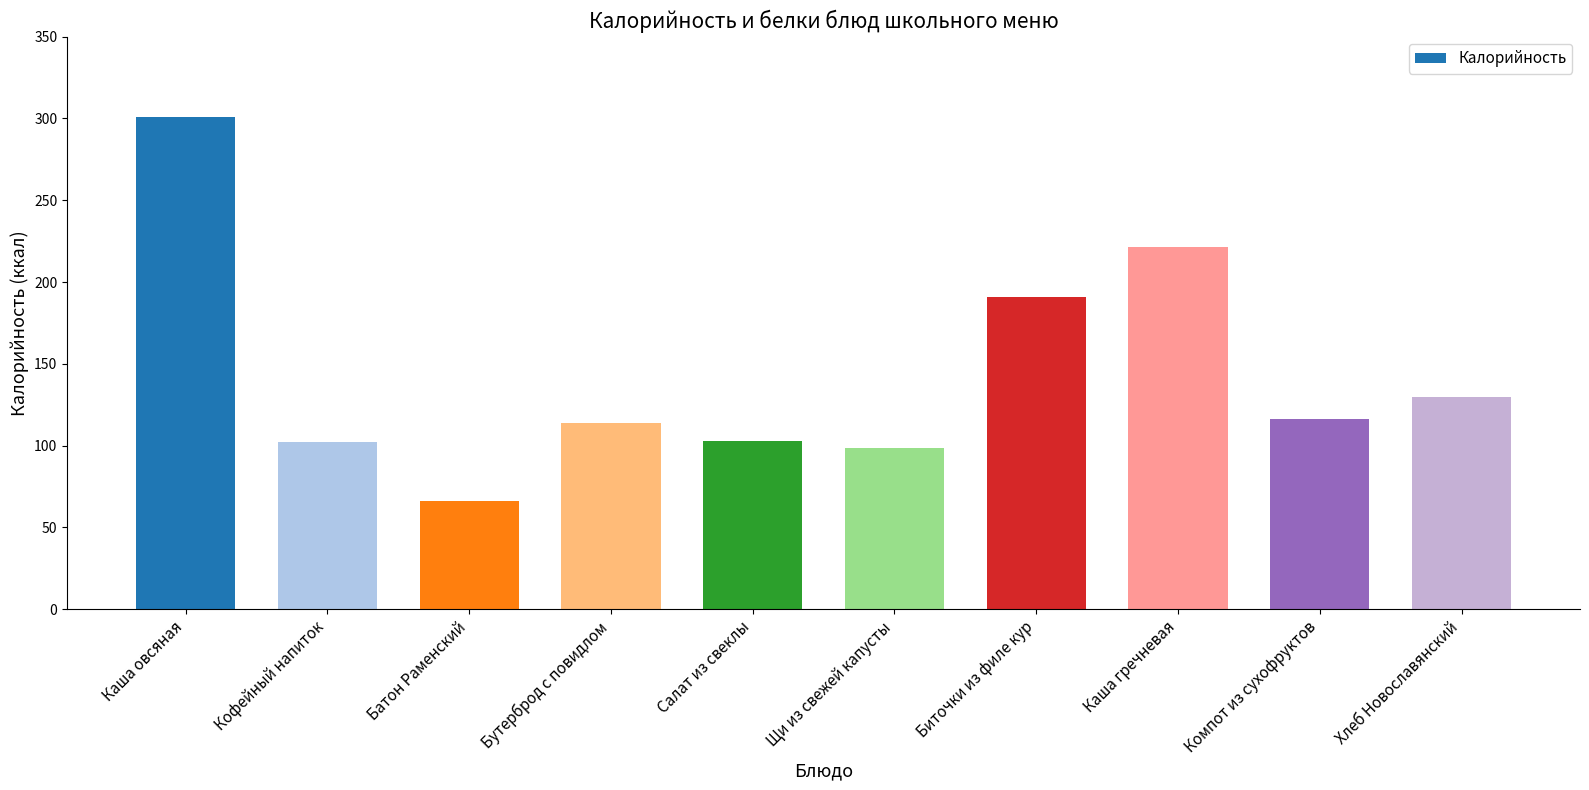

What is the average value?

144.3